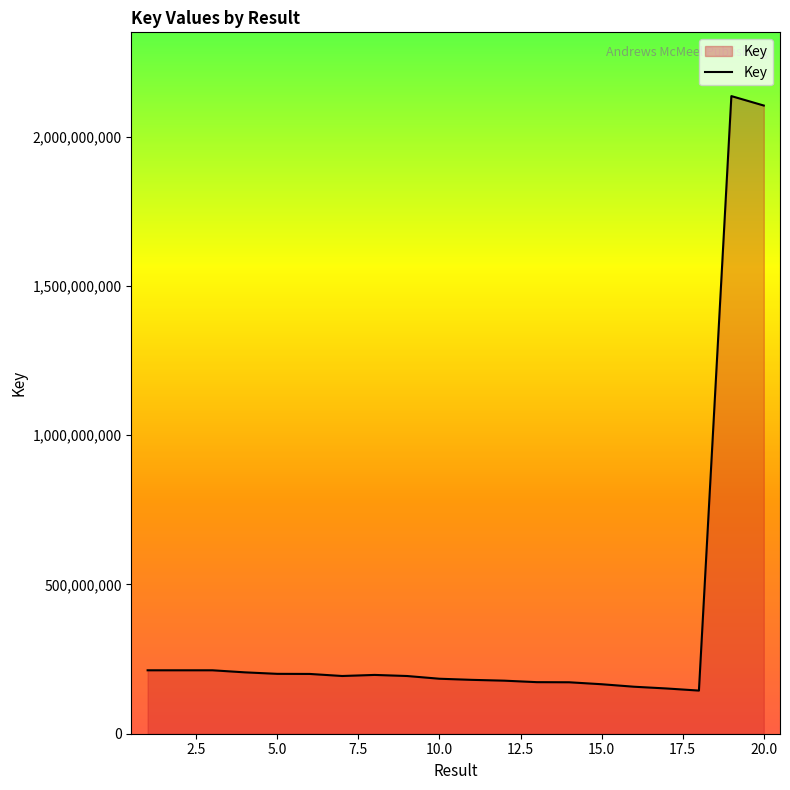

What is the smallest value displayed?

144519296